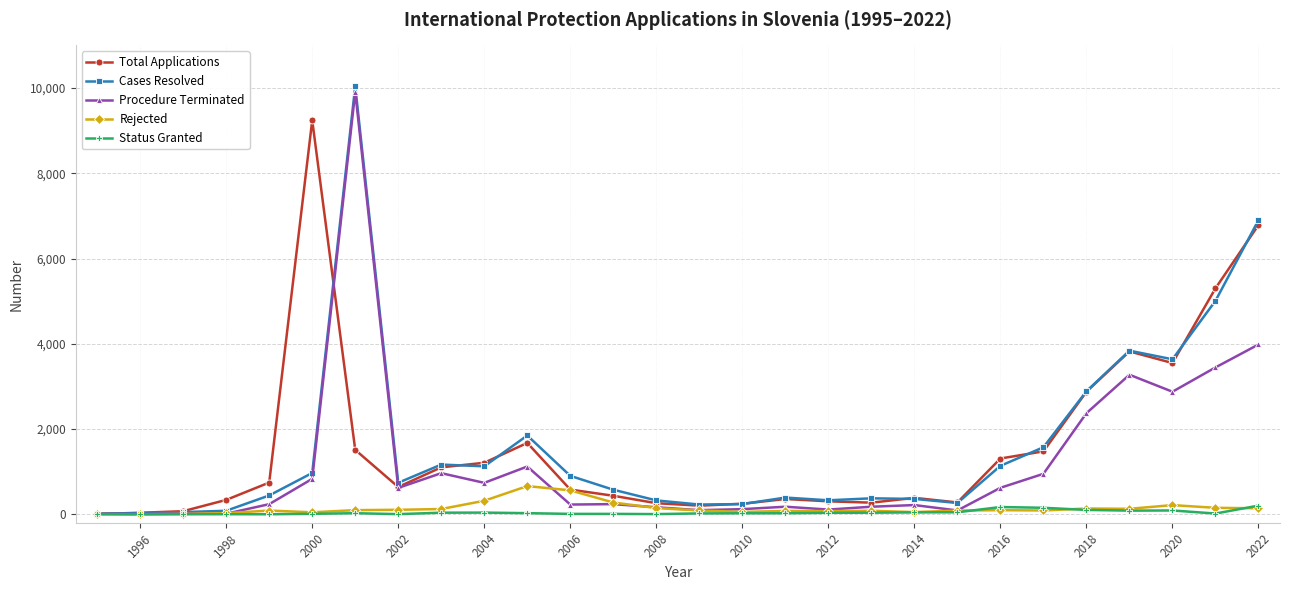

What is the value of the Procedure Terminated point at the 3rd from the left?

15